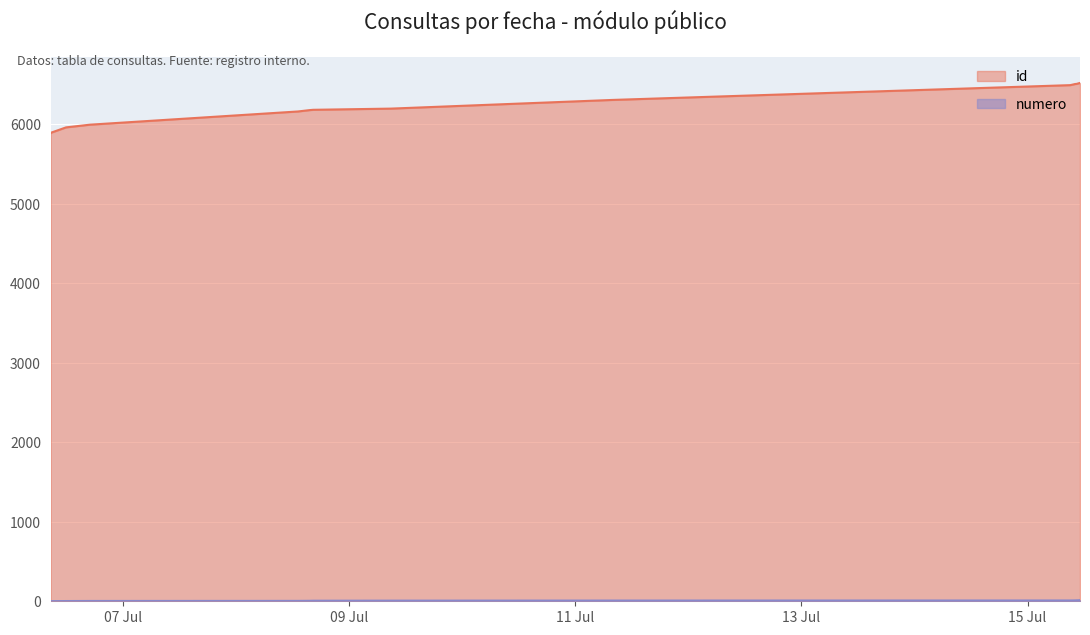

What is the average value of the id series?

6252